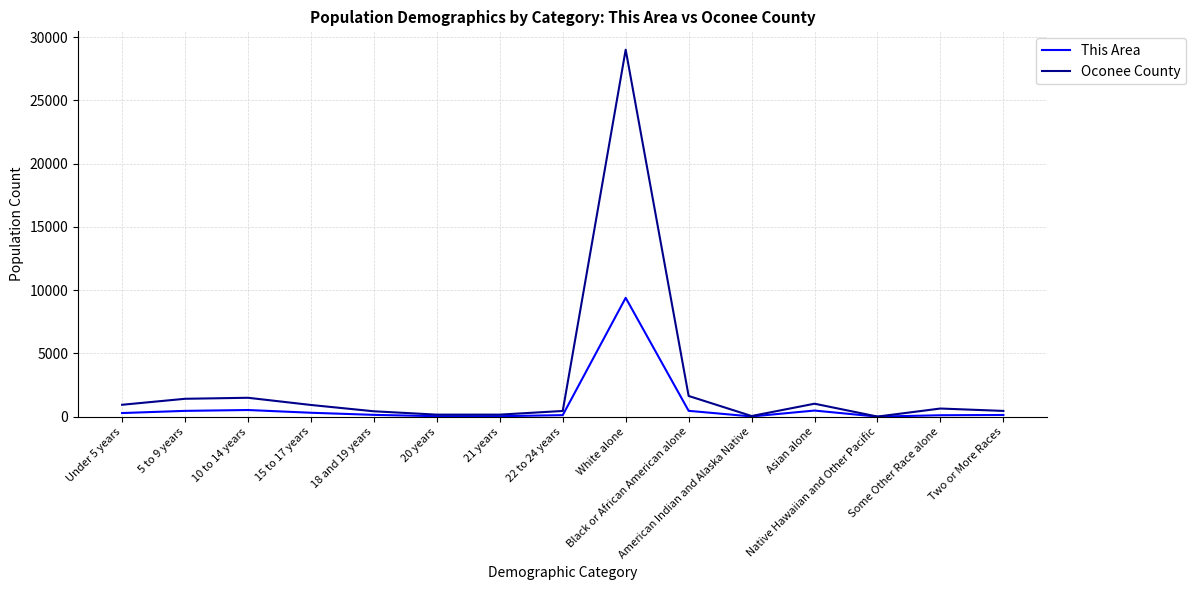

What position from the right is White alone?

7